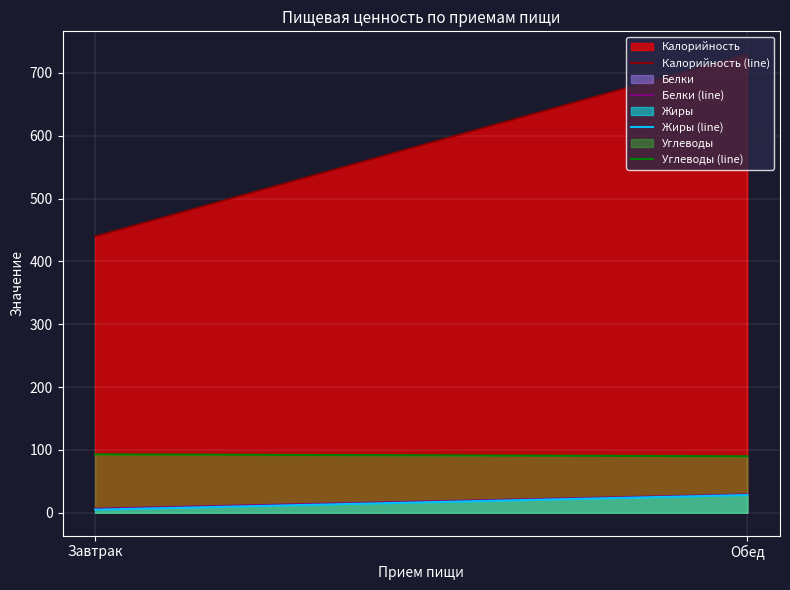

At which label does Жиры reach its minimum?

Завтрак